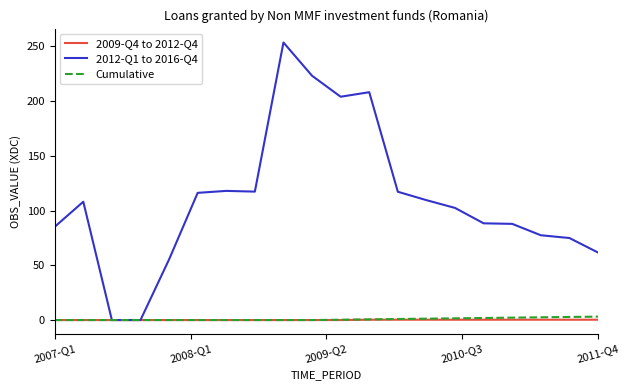

At how many categories does at least one series exceed 92?

11